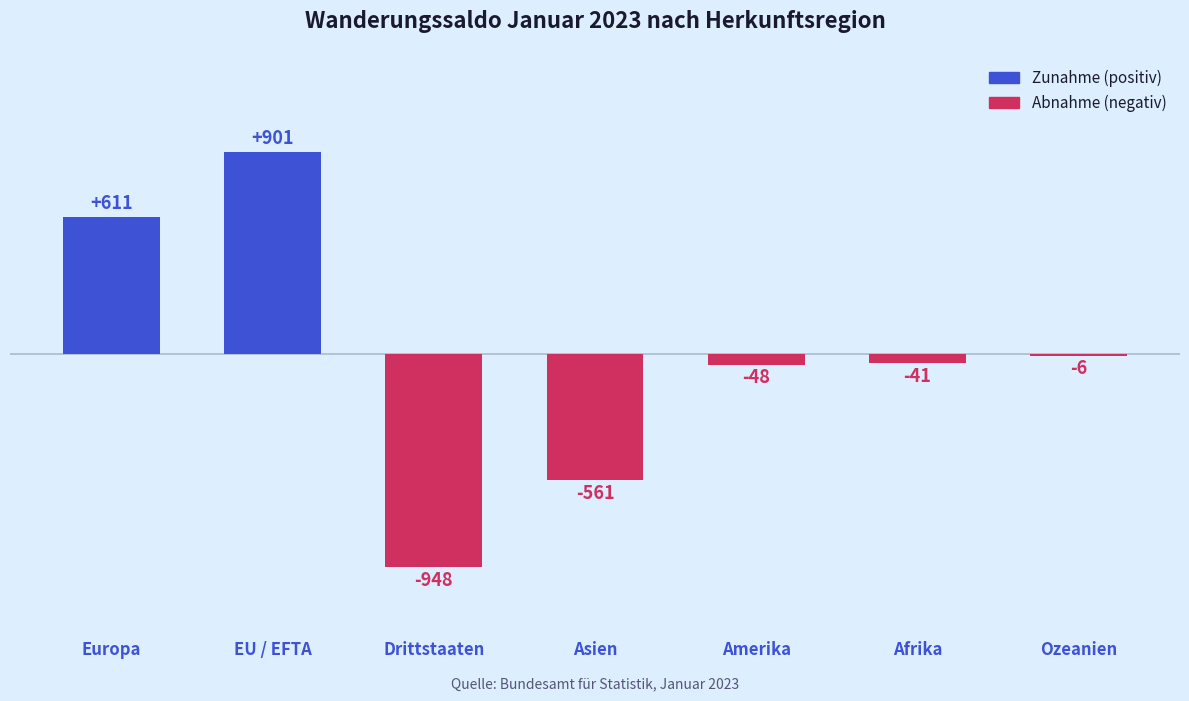

Which category has the highest value across all series?

EU / EFTA